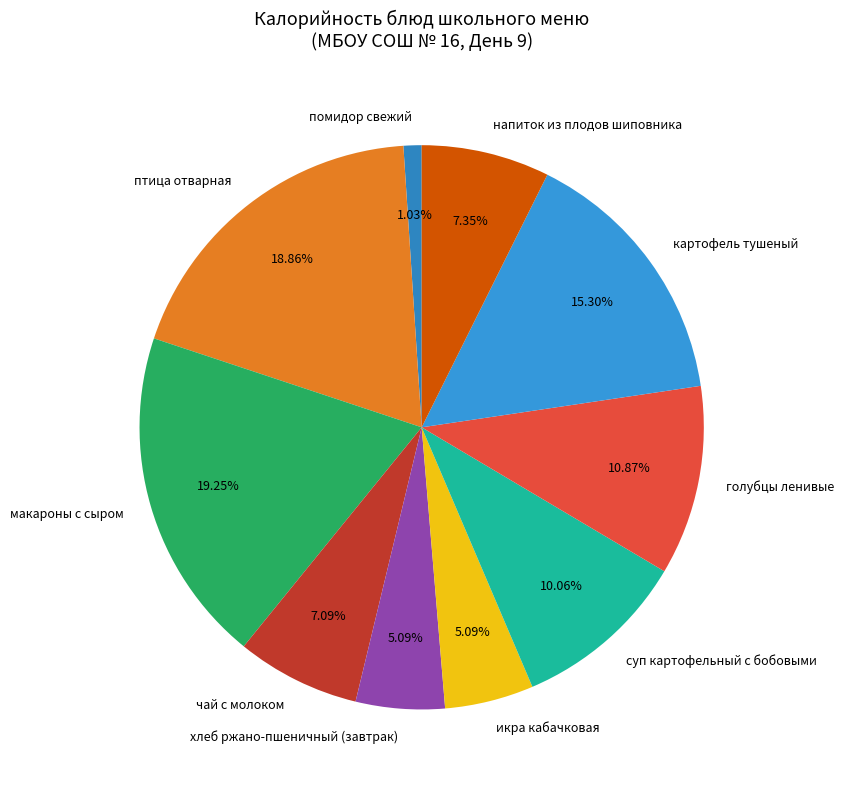

Between картофель тушеный and икра кабачковая, which is larger?

картофель тушеный